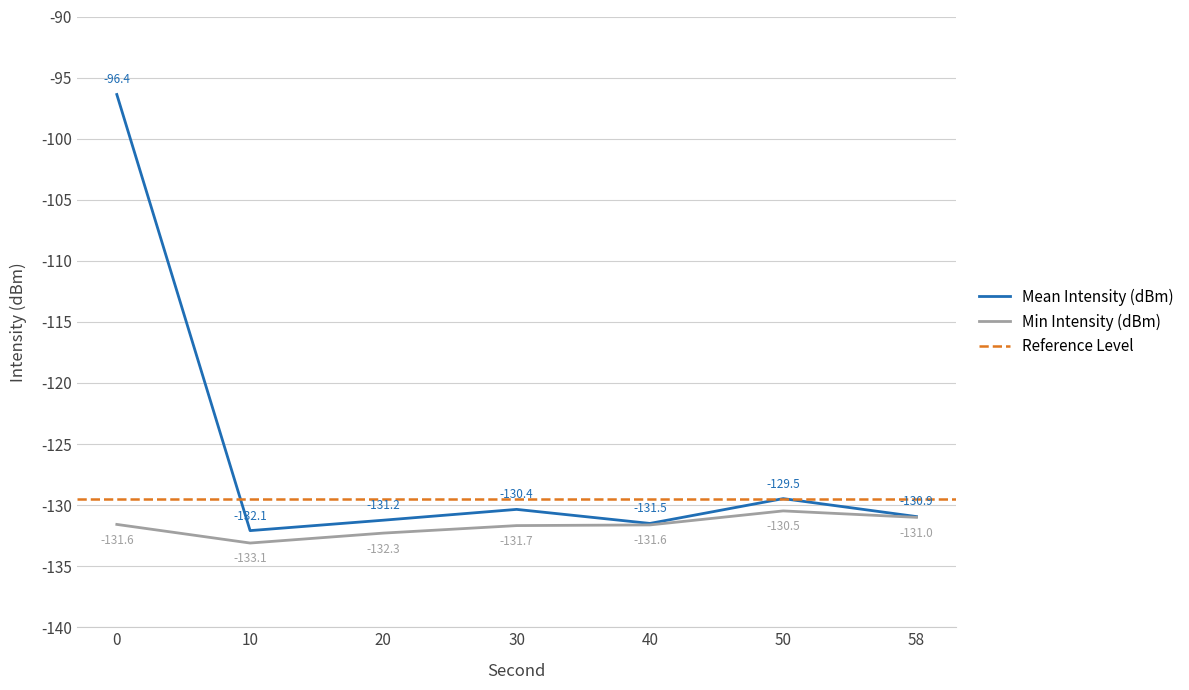

What is the value of the Mean Intensity (dBm) point at the 7th from the left?

-130.9